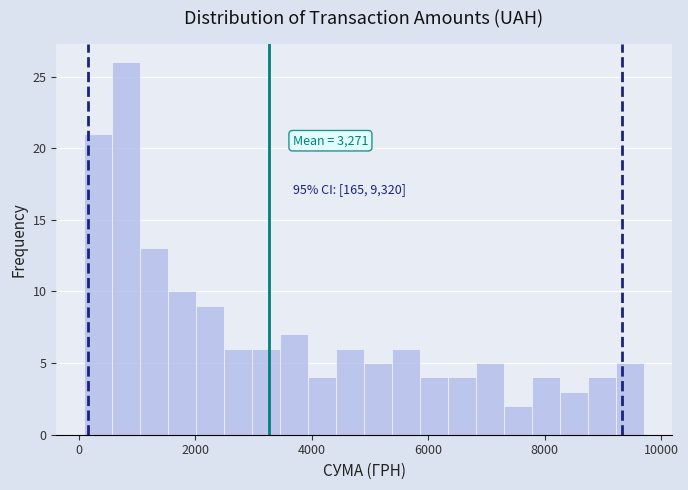

Around what value on the x-axis is the tallest bar? Give the approximate position of its centre, as read against the axis.

800